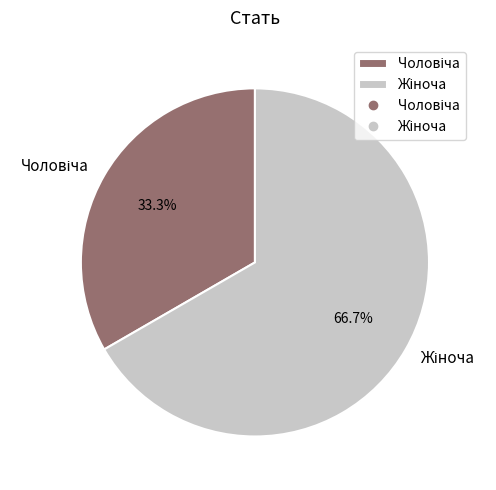

Is there any slice that represents more than half of the pie?

Yes